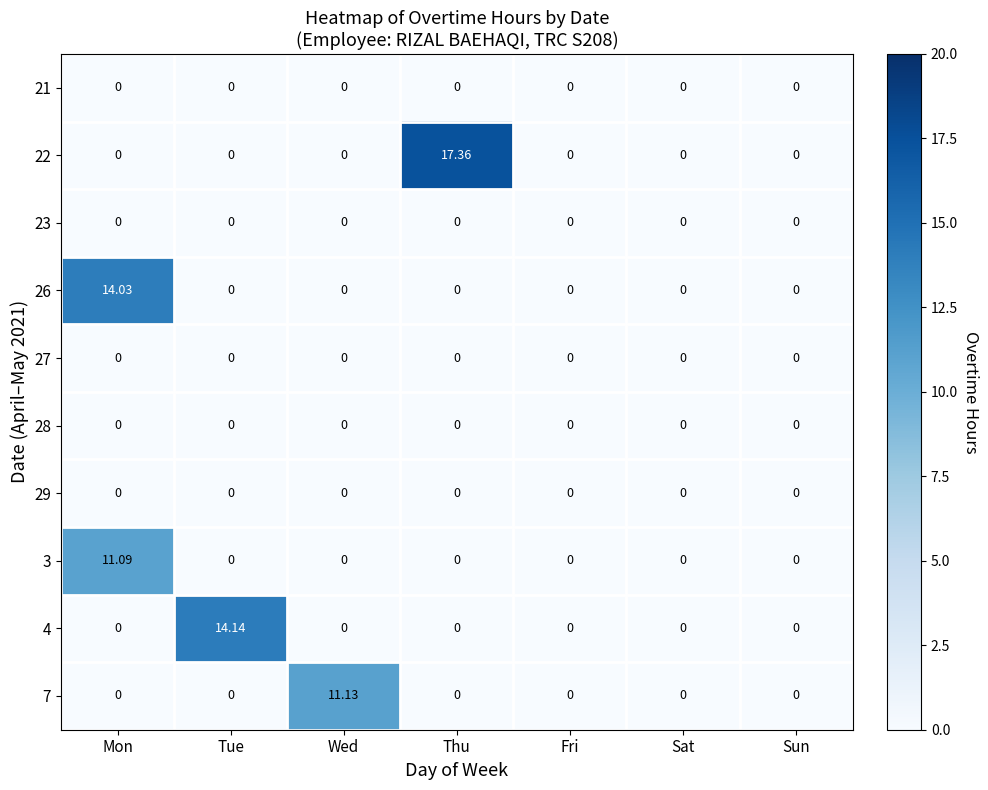

Which series has the largest total across all categories?

22